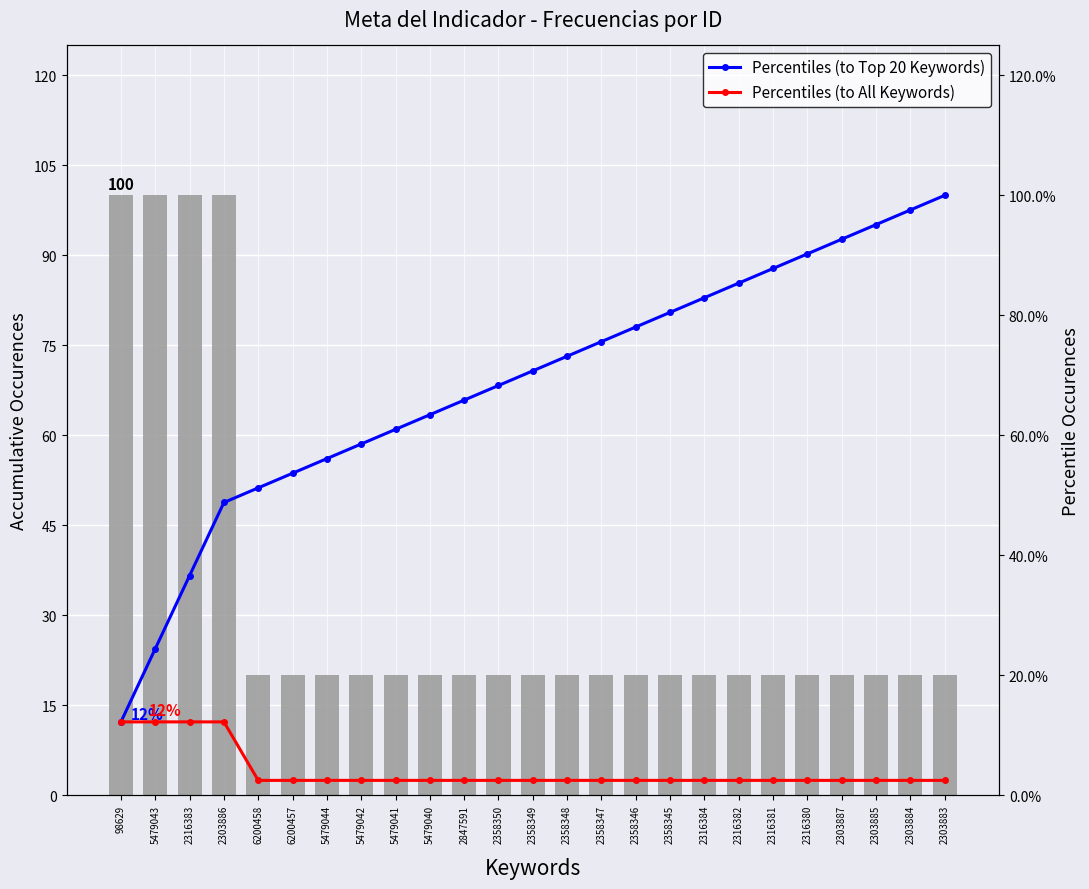

What is the sum of the Meta del indicador values at 6200457 and 2316381?

40.0